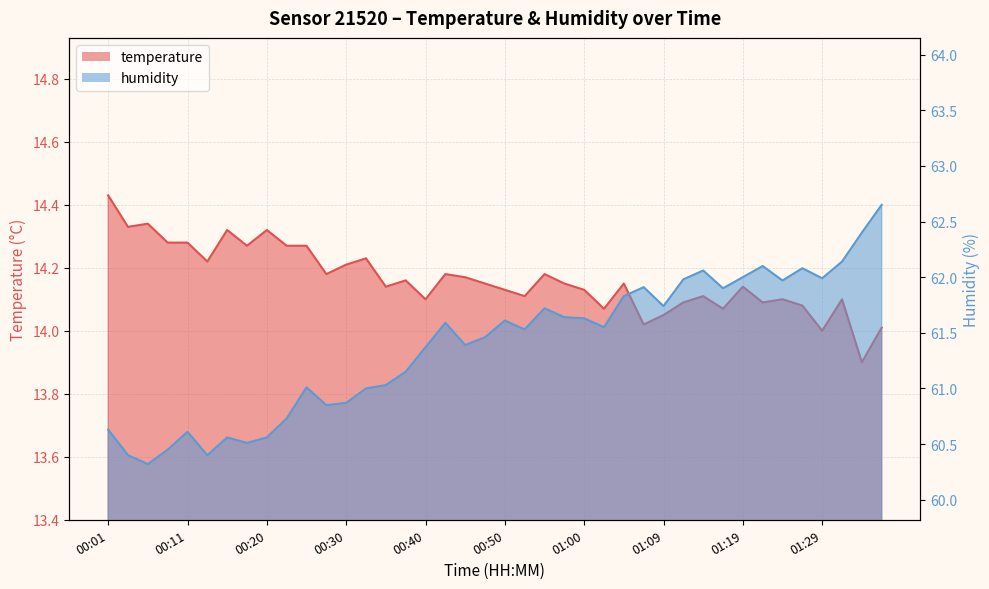

Which category has the highest value across all series?

01:36